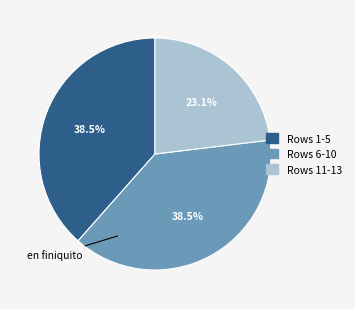

What percentage do Rows 6-10 and Rows 11-13 together represent?

61.5%